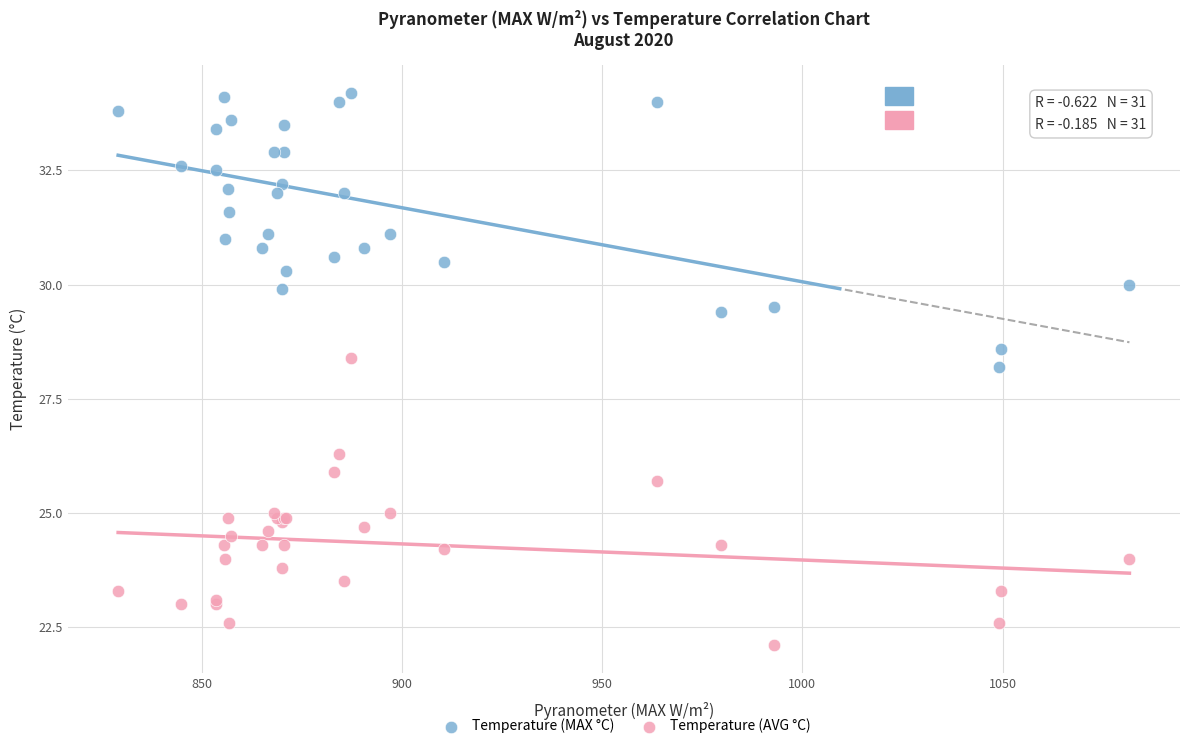

Across all series, what Y value is closest to 28?

28.2